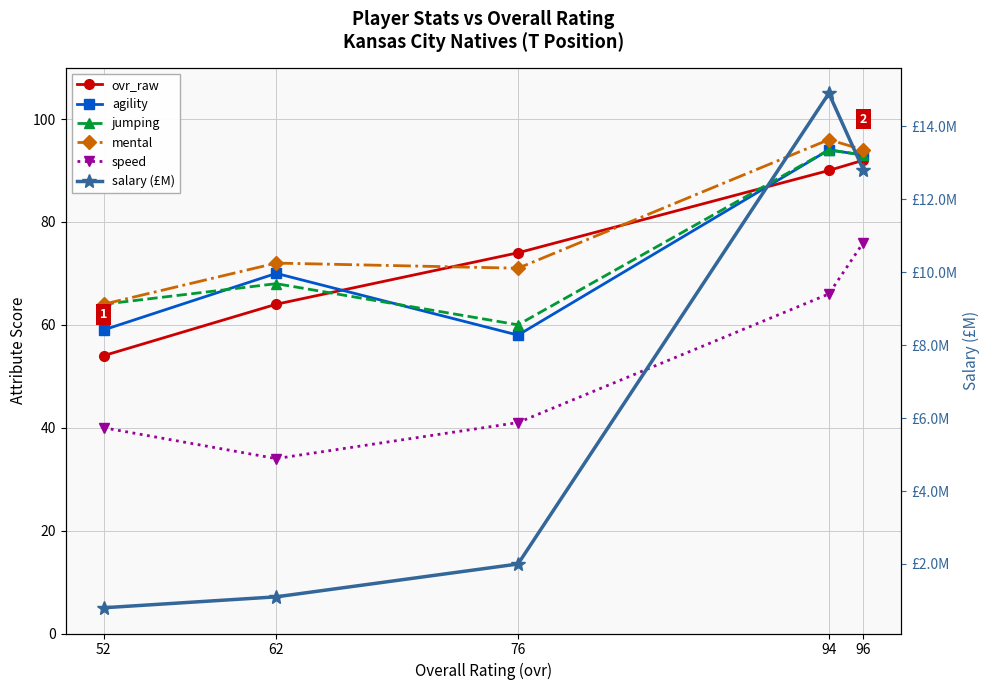

Reading left to right, extract all data points from this chart.

ovr_raw: 54.0	64.0	74.0	90.0	92.0
agility: 59.0	70.0	58.0	94.0	93.0
jumping: 64.0	68.0	60.0	94.0	93.0
mental: 64.0	72.0	71.0	96.0	94.0
speed: 40.0	34.0	41.0	66.0	76.0
salary (£M): 0.8	1.1	2.0	14.9	12.8